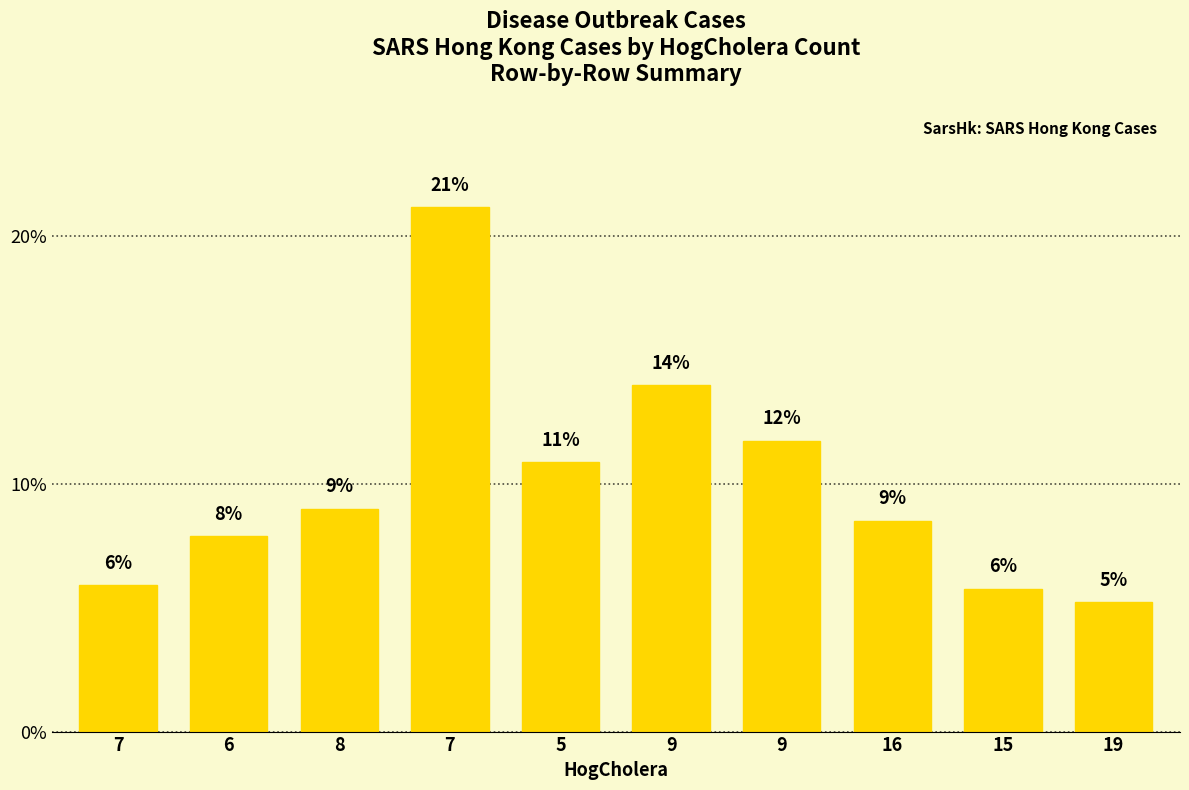

What is the change in value from 8 to 15?

-3.2